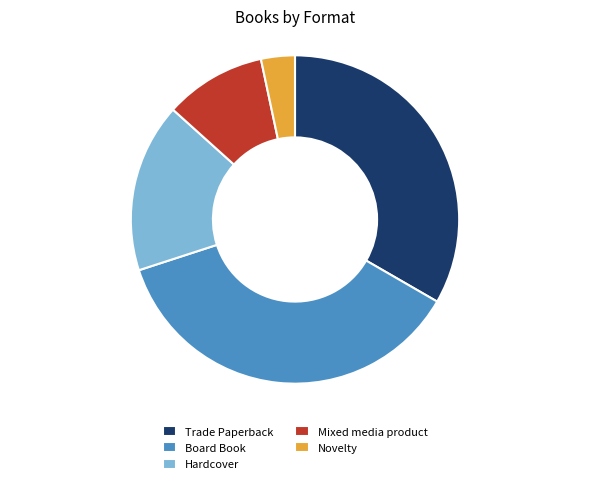

What is the ratio of the value at Mixed media product to the value at Hardcover?

0.6